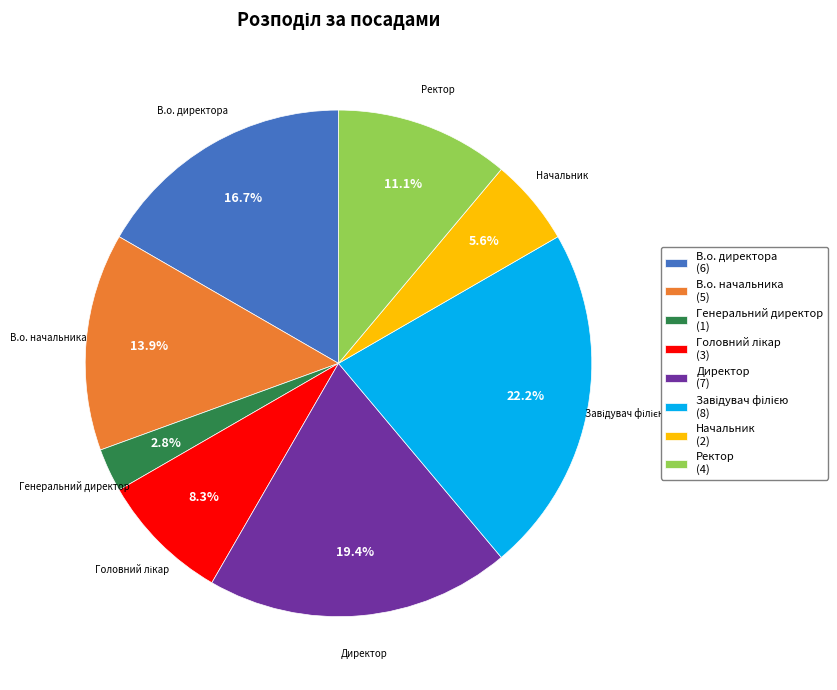

Approximately how many times larger is the value at В.о. начальника (5) compared to Директор (7)?

0.7